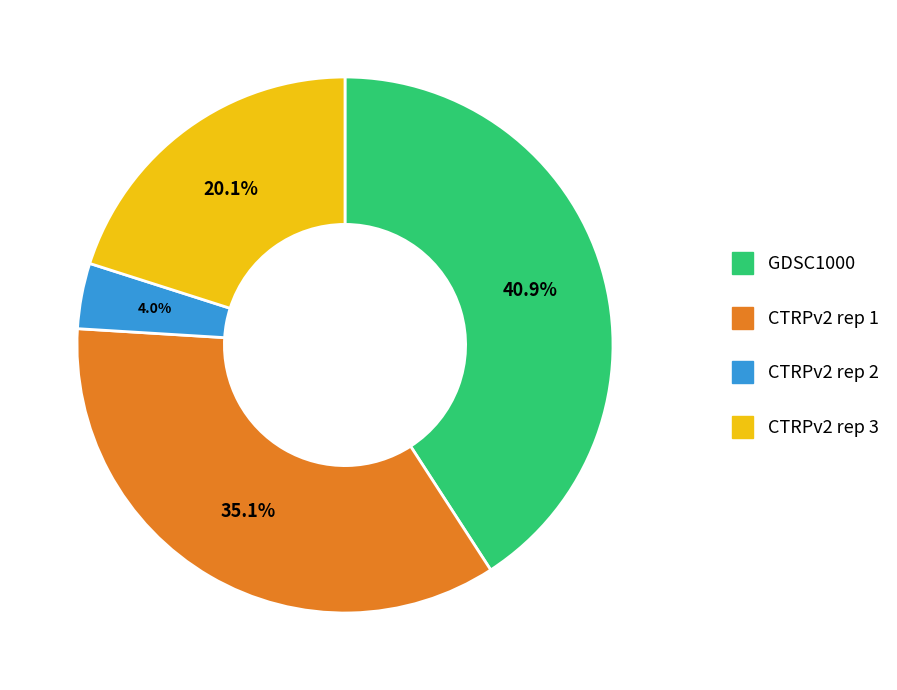

Rank the categories by value from lowest to highest.

CTRPv2 rep 2, CTRPv2 rep 3, CTRPv2 rep 1, GDSC1000